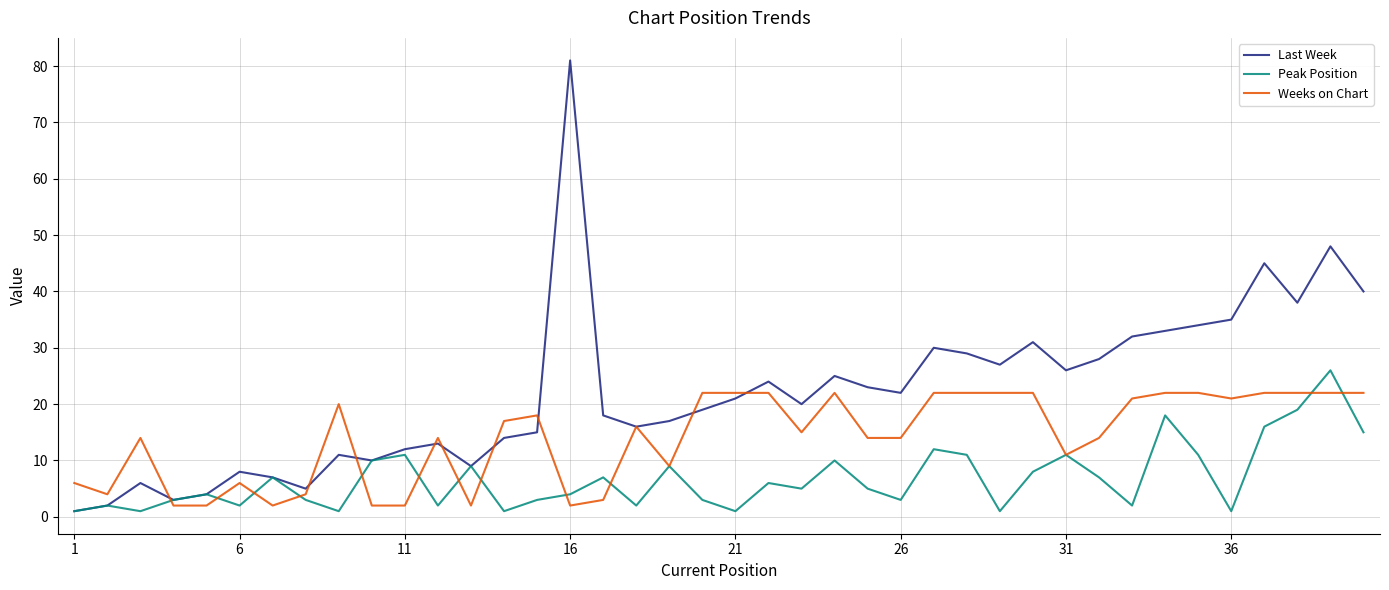

Which series ends up on top after the final intersection of Peak Position and Weeks on Chart?

Weeks on Chart